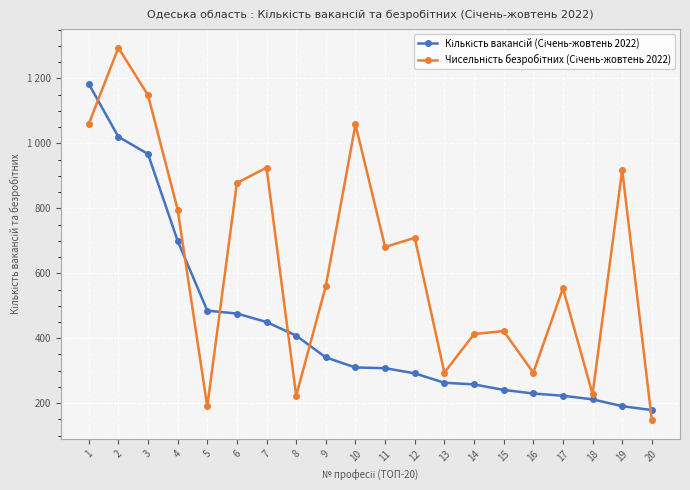

True or false: Чисельність безробітних (Січень-жовтень 2022) and Кількість вакансій (Січень-жовтень 2022) cross at least once.

True